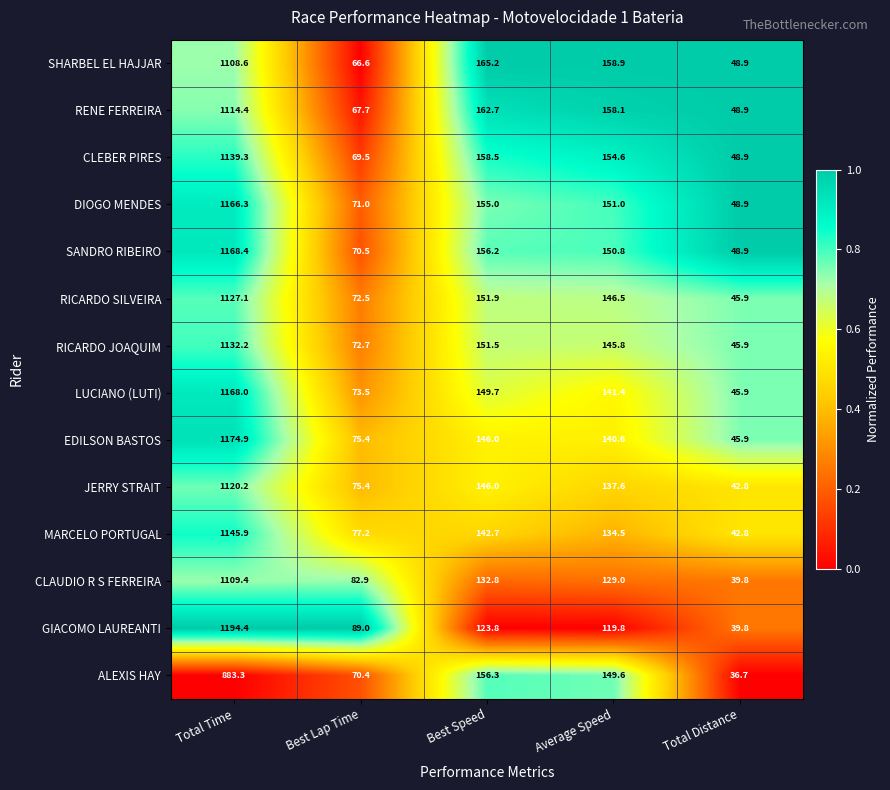

Which series has the largest total across all categories?

SANDRO RIBEIRO